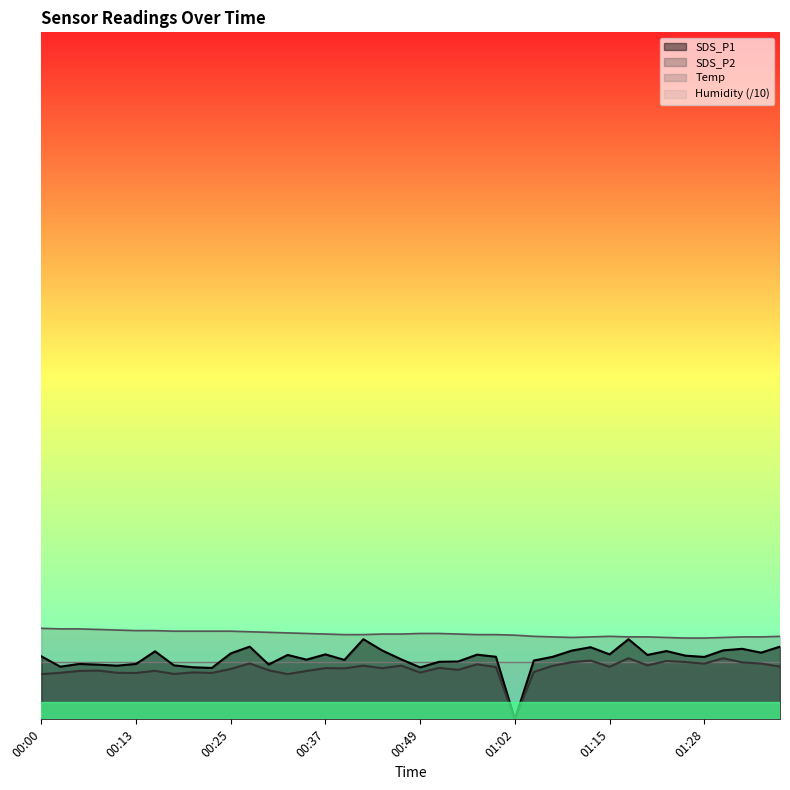

What is the maximum value for SDS_P2?

10.7